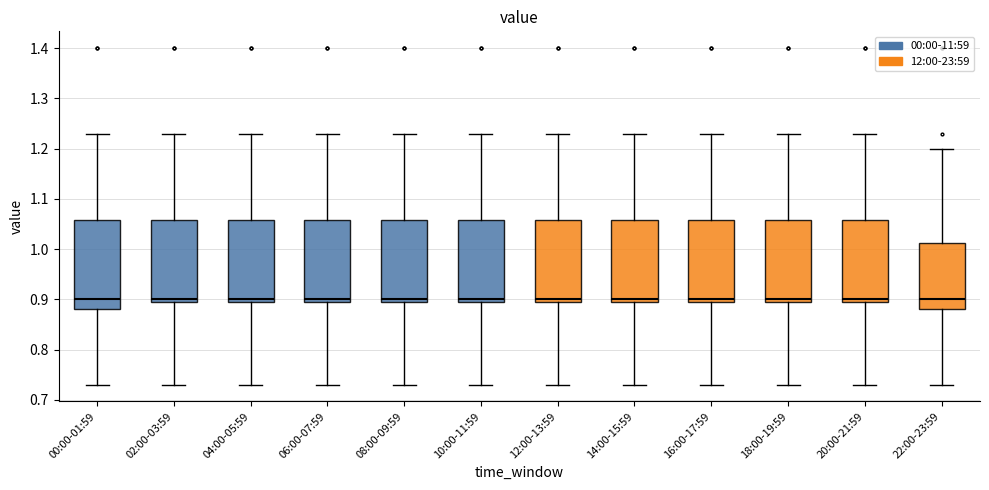

Reading left to right, transcribe this box plot: for each box, give where its median line is, the range the box spans, and where its two whiskers end, as read against the y-axis. The values are not printed on the chart, so give them approximately, as read against the axis.

00:00-01:59: median 0.90, box 0.88 to 1.06, whiskers 0.73 to 1.23
02:00-03:59: median 0.90 (just above the box's lower edge), box 0.90 to 1.06, whiskers 0.73 to 1.23
04:00-05:59: median 0.90 (just above the box's lower edge), box 0.90 to 1.06, whiskers 0.73 to 1.23
06:00-07:59: median 0.90 (just above the box's lower edge), box 0.90 to 1.06, whiskers 0.73 to 1.23
08:00-09:59: median 0.90 (just above the box's lower edge), box 0.90 to 1.06, whiskers 0.73 to 1.23
10:00-11:59: median 0.90 (just above the box's lower edge), box 0.90 to 1.06, whiskers 0.73 to 1.23
12:00-13:59: median 0.90 (just above the box's lower edge), box 0.90 to 1.06, whiskers 0.73 to 1.23
14:00-15:59: median 0.90 (just above the box's lower edge), box 0.90 to 1.06, whiskers 0.73 to 1.23
16:00-17:59: median 0.90 (just above the box's lower edge), box 0.90 to 1.06, whiskers 0.73 to 1.23
18:00-19:59: median 0.90 (just above the box's lower edge), box 0.90 to 1.06, whiskers 0.73 to 1.23
20:00-21:59: median 0.90 (just above the box's lower edge), box 0.90 to 1.06, whiskers 0.73 to 1.23
22:00-23:59: median 0.90, box 0.88 to 1.01, whiskers 0.73 to 1.20